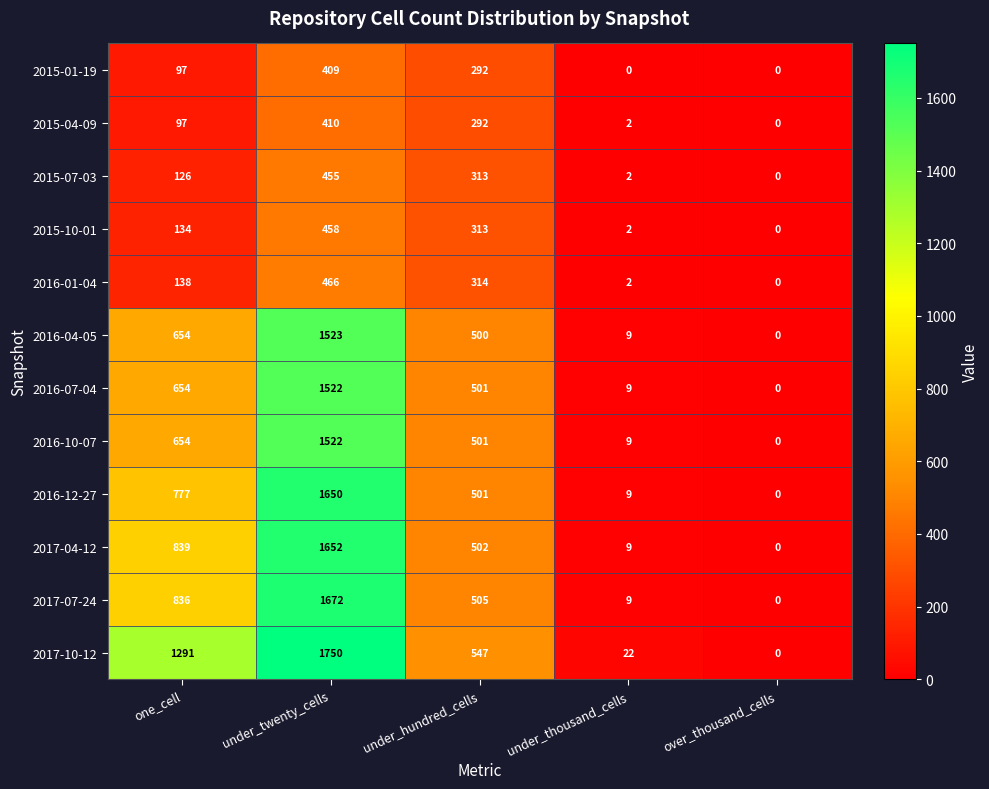

What is the spread (max minus min) of values at under_thousand_cells?

22